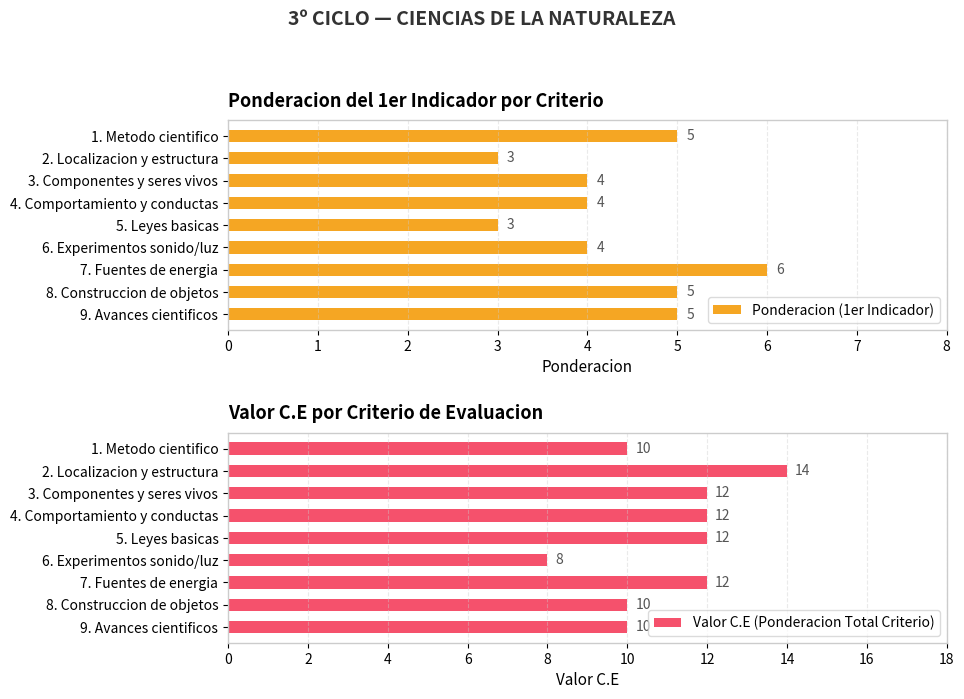

Rank the series by their maximum value, from highest to lowest.

Valor C.E (Ponderacion Total Criterio), Ponderacion (1er Indicador)